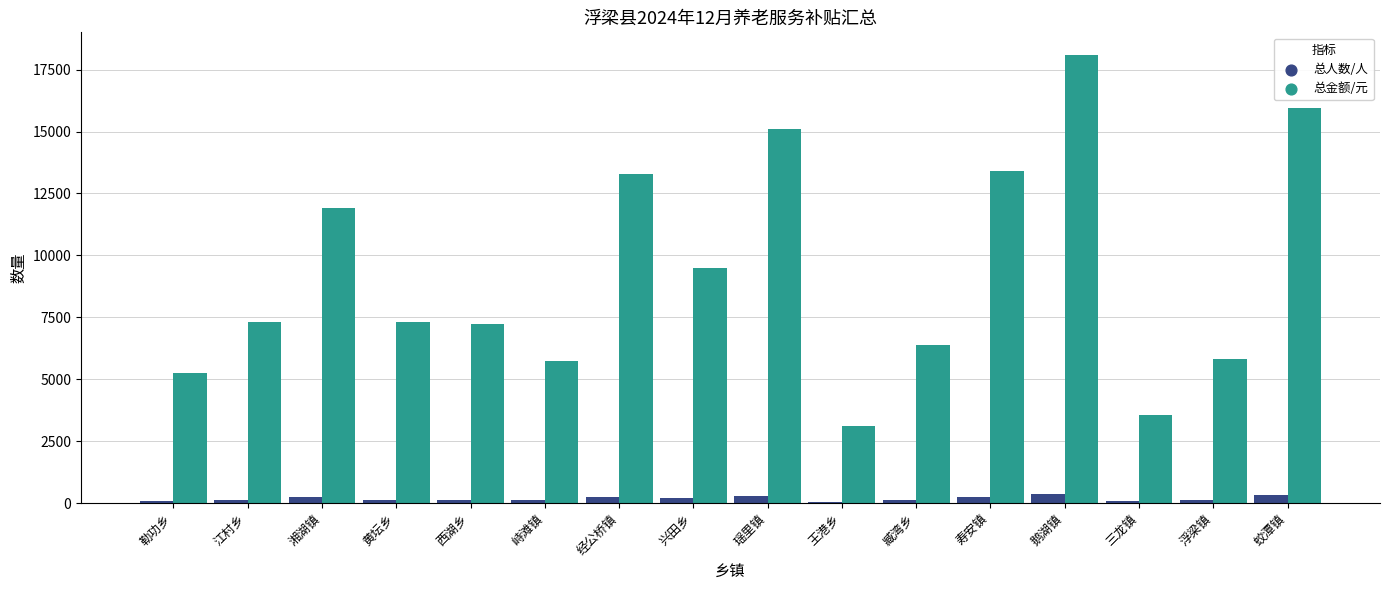

At how many categories does at least one series exceed 7775?

7